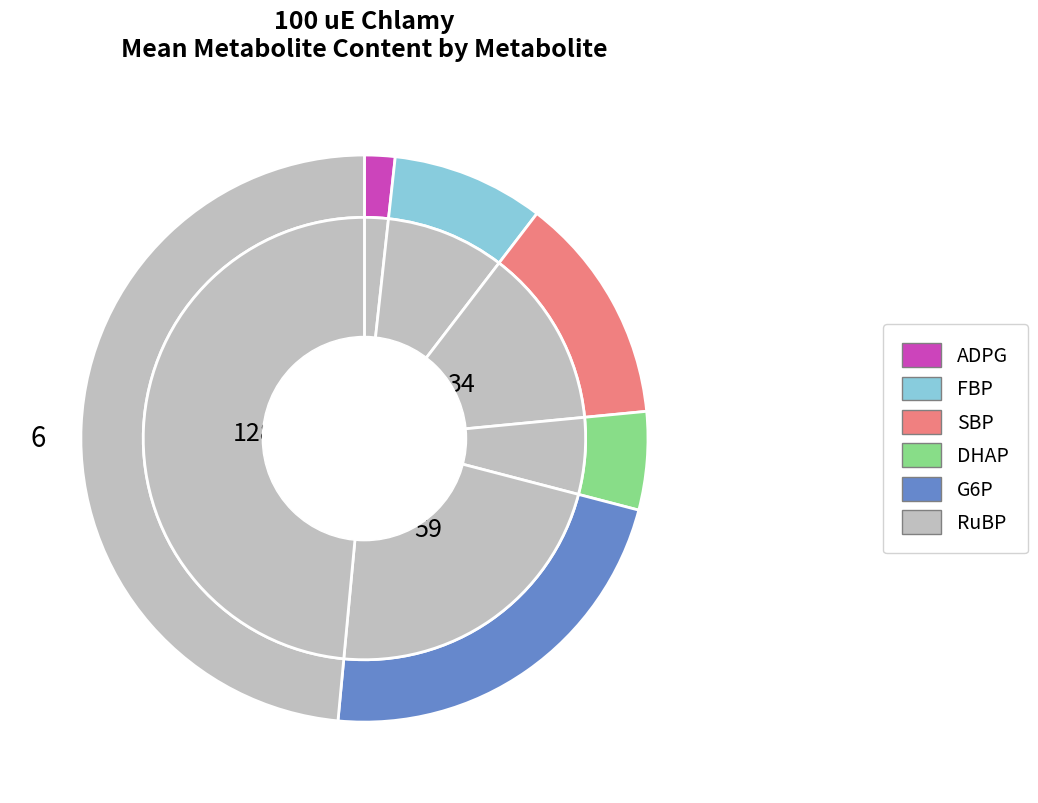

How many segments does this pie chart have?

9